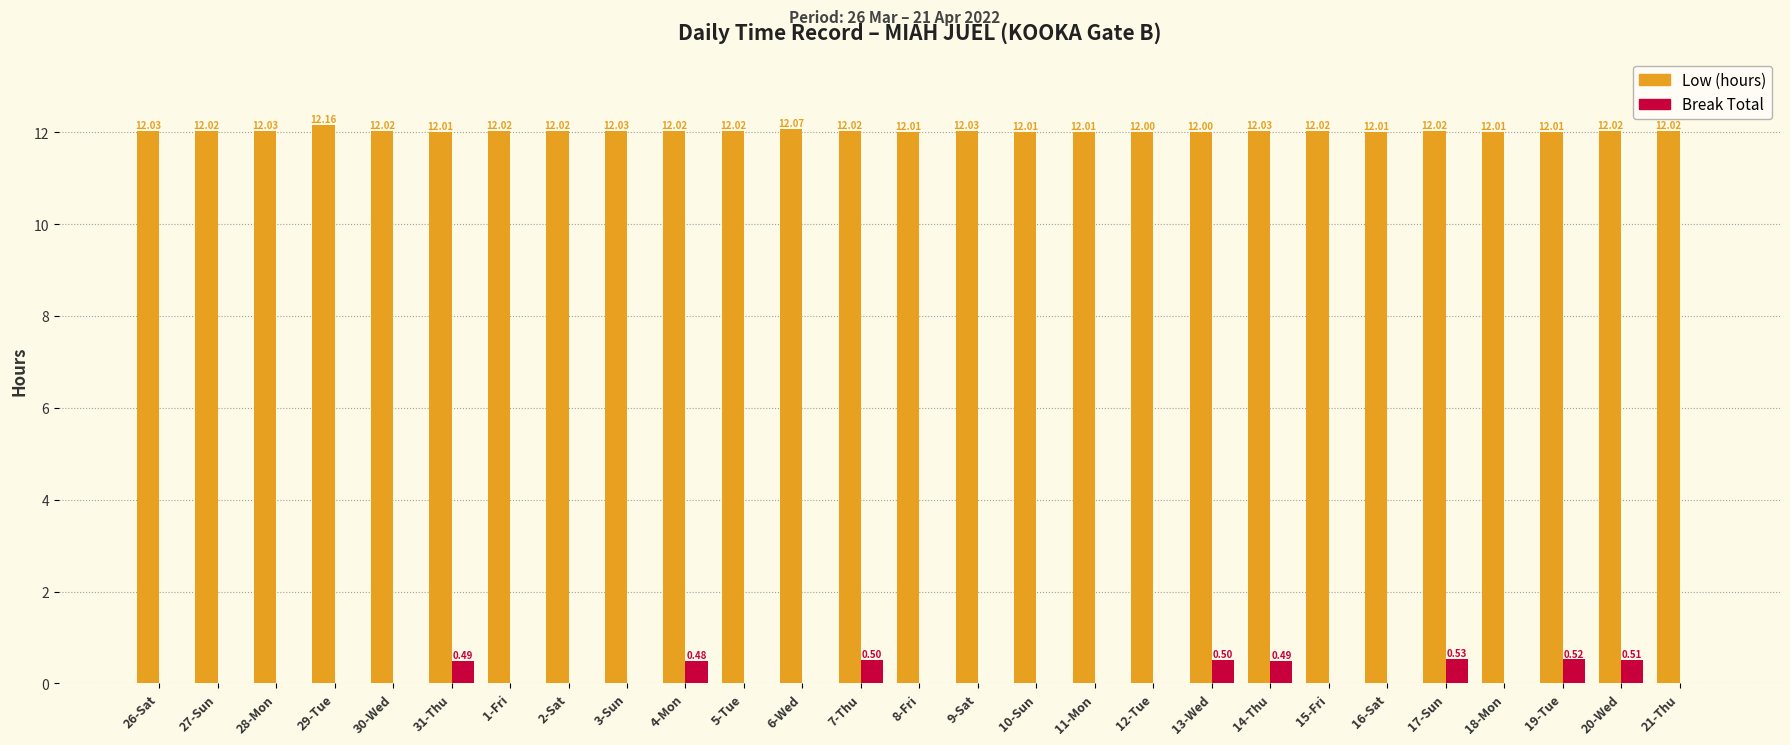

The Low (hours) series shows 17.7 at 5-Tue. True or false?

False